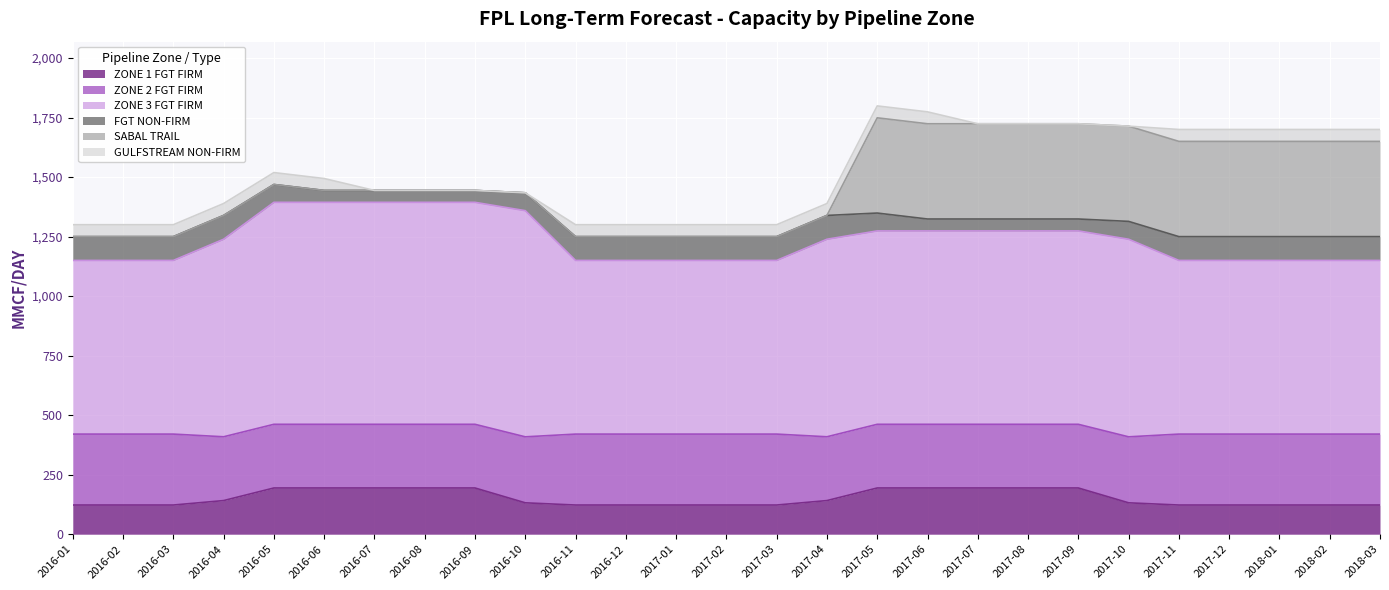

Which series has the widest spread of values?

SABAL TRAIL